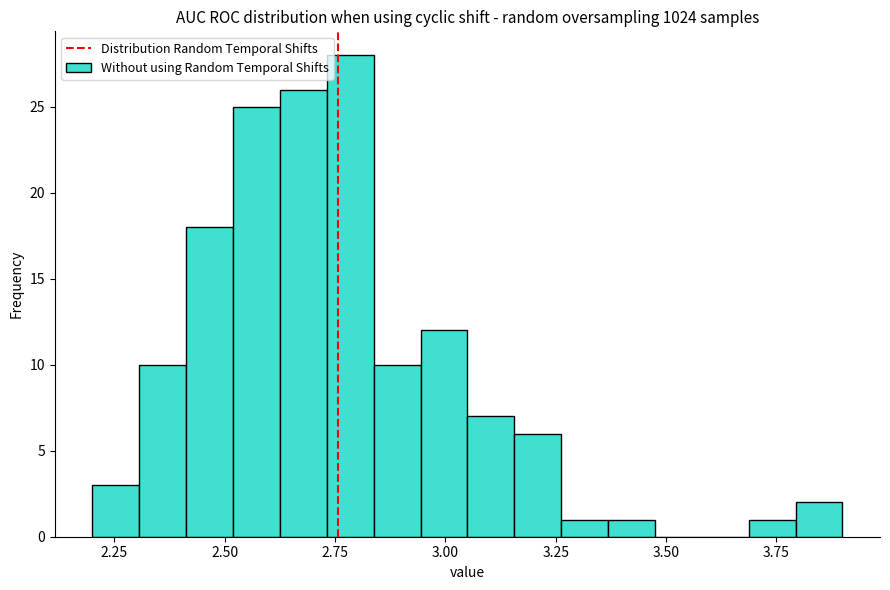

Around what value on the x-axis is the tallest bar? Give the approximate position of its centre, as read against the axis.

2.80